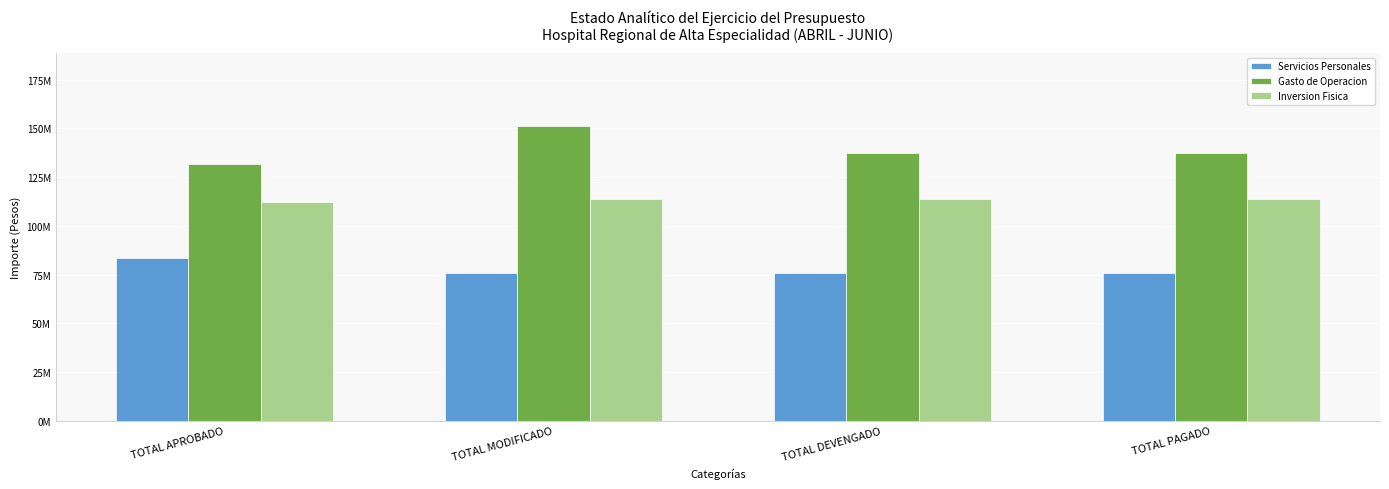

List the series in order of their overall mean, highest first.

Gasto de Operacion, Inversion Fisica, Servicios Personales